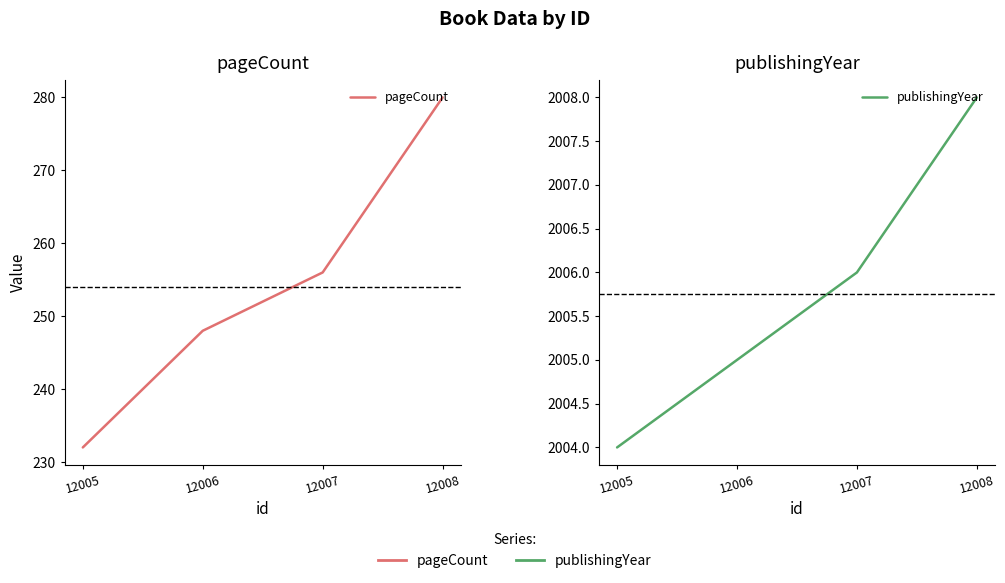

The pageCount series shows 232 at 12005. True or false?

True